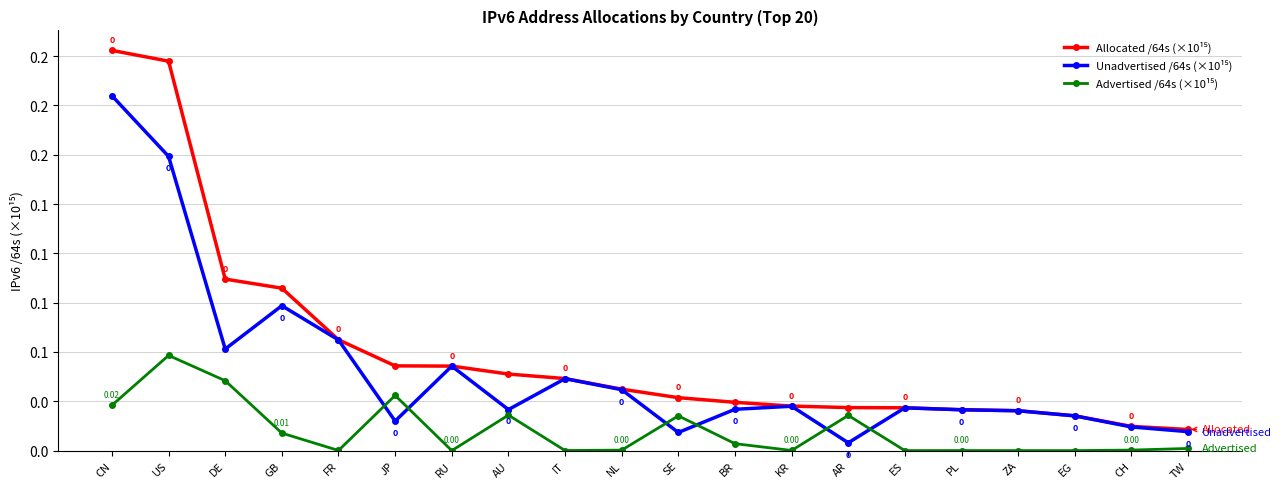

Which has a higher value, TW or CN?

CN